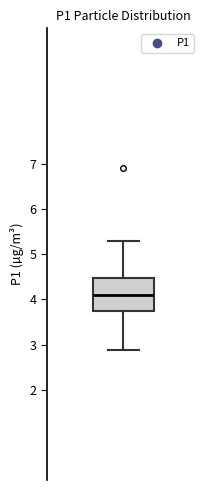

Where is the lower edge of the box on the y-axis? The values are not printed on the chart, so give them approximately, as read against the axis.

3.7